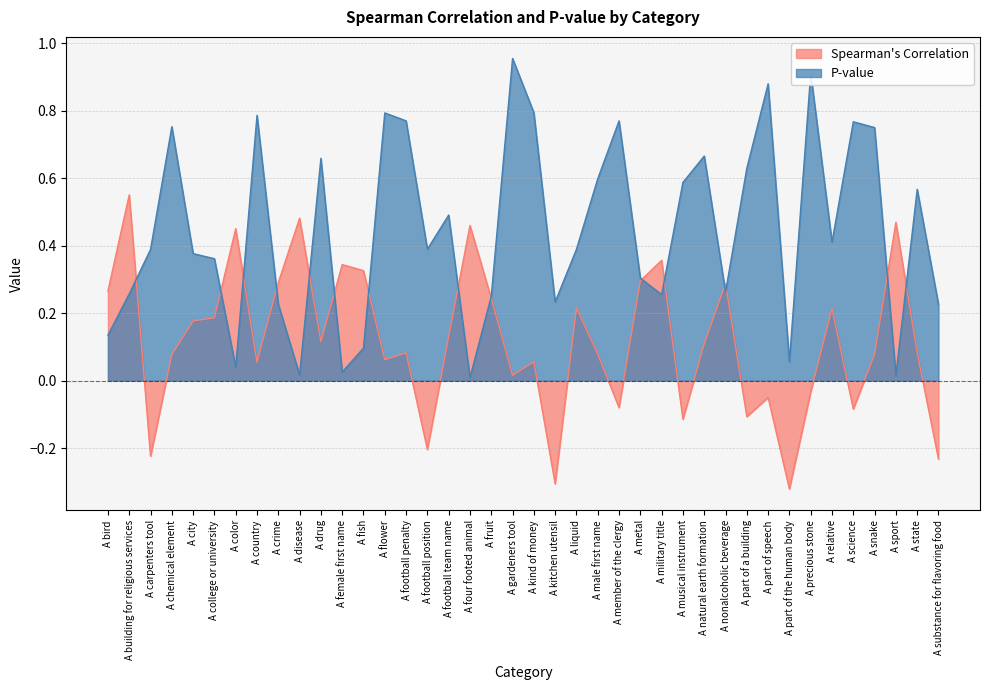

How many distinct data groups are displayed?

2